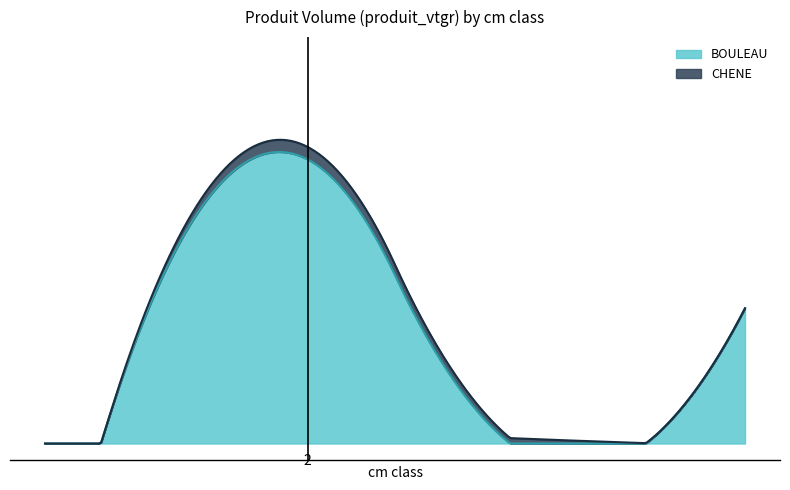

The value of BOULEAU at 1 is 2.8. True or false?

True